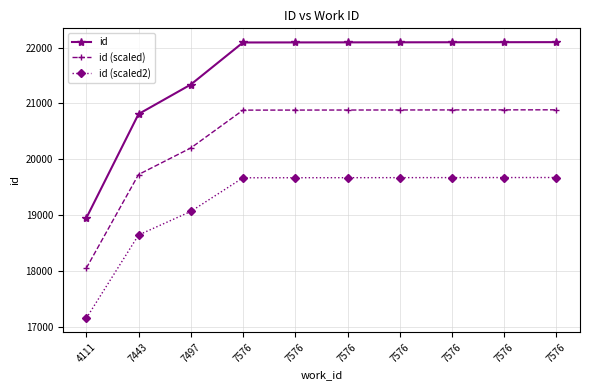

Does the chart have visible grid lines?

Yes